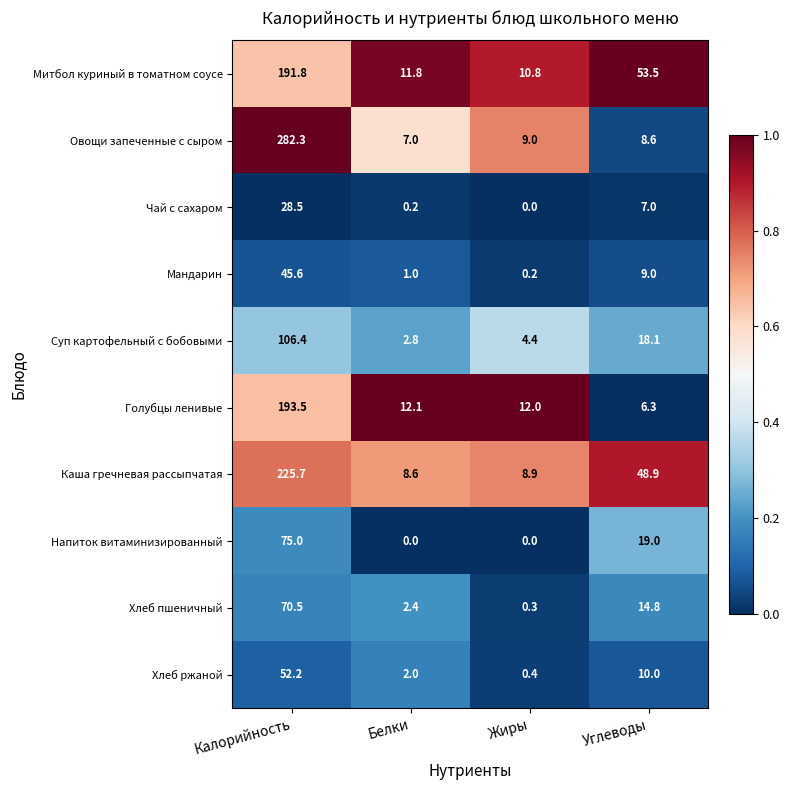

What is the average value of the Хлеб пшеничный series?

22.0